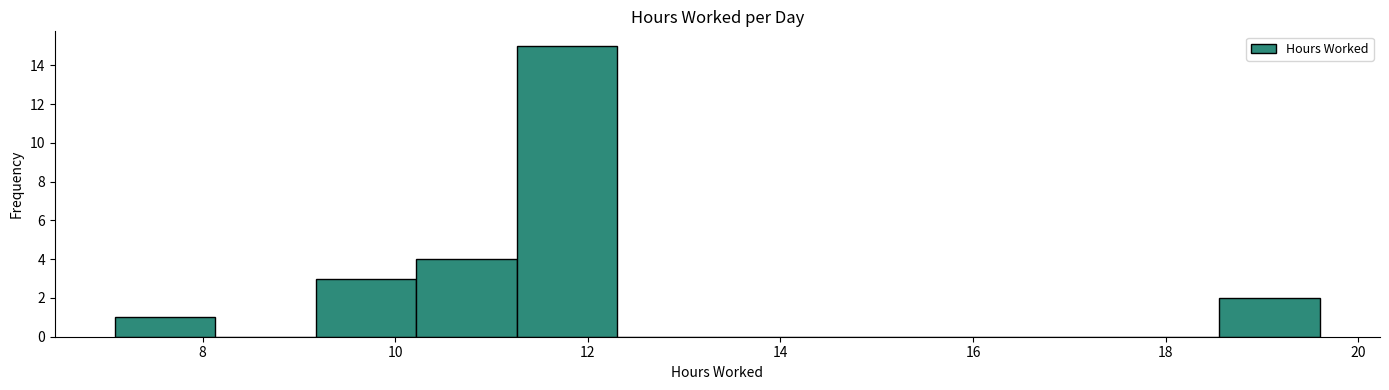

Over which range of the x-axis is the bar tallest?

11.2 to 12.4